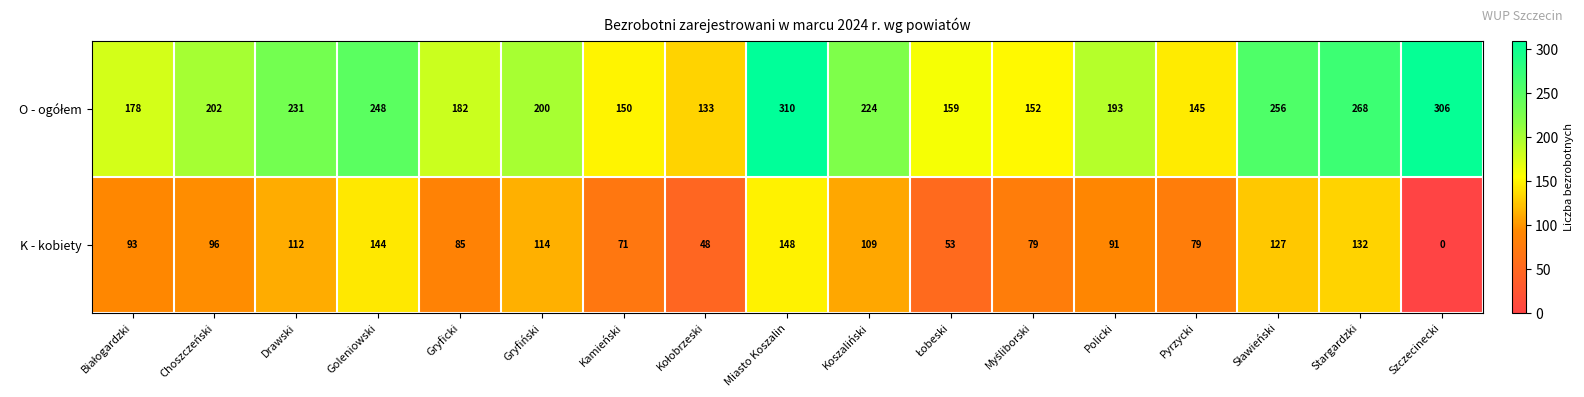

How many distinct data groups are displayed?

2